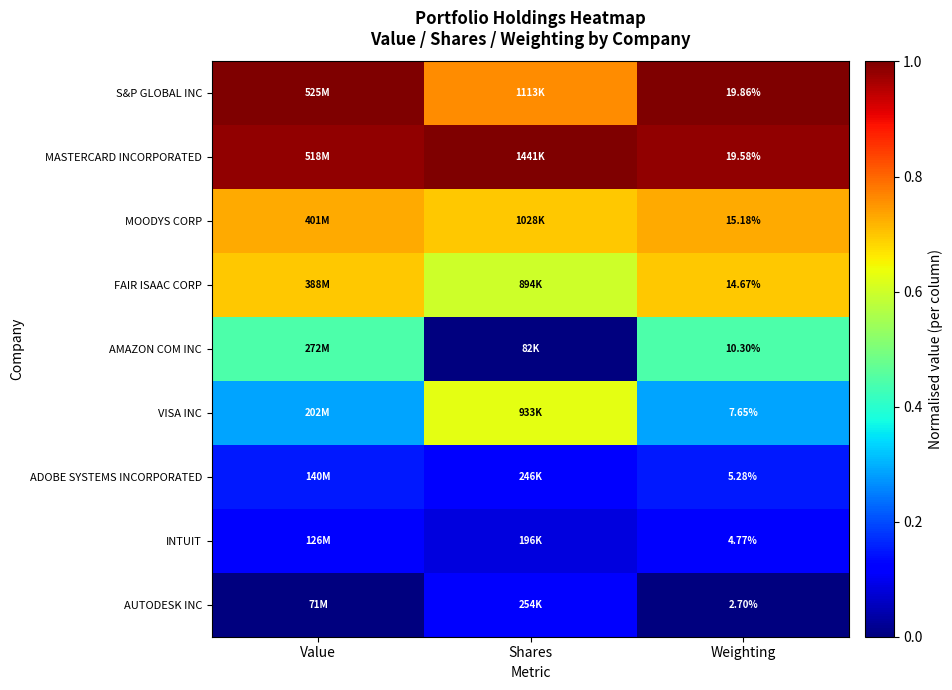

What is the minimum value for ADOBE SYSTEMS INCORPORATED?

0.1